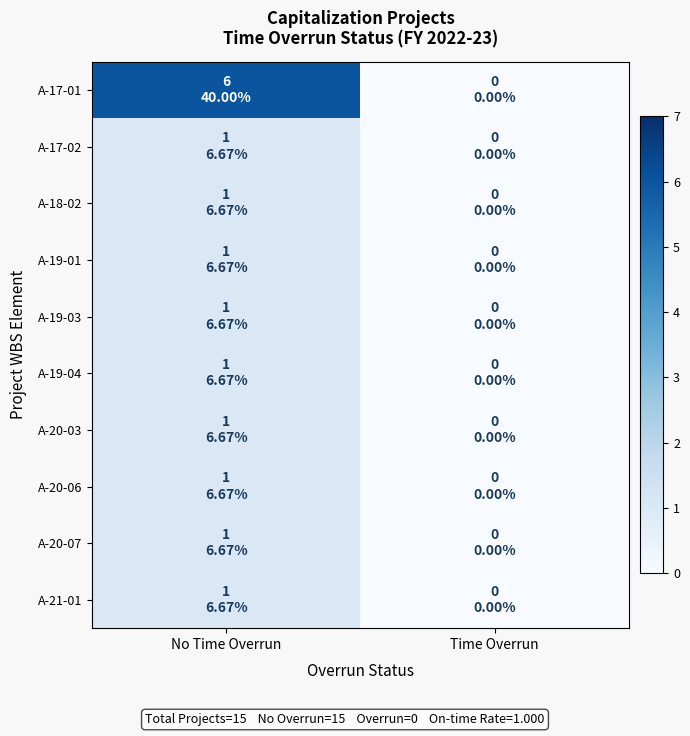

What is the difference between the highest and lowest values at No Time Overrun?

5